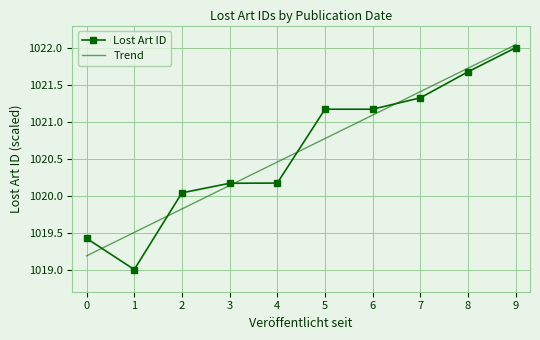

What is the difference between the highest and lowest values at 4?

0.3